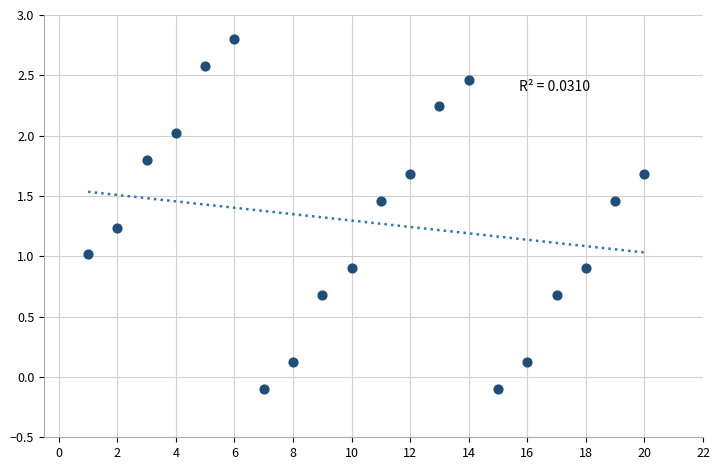

What is the range of X values (max minus min)?

19.0